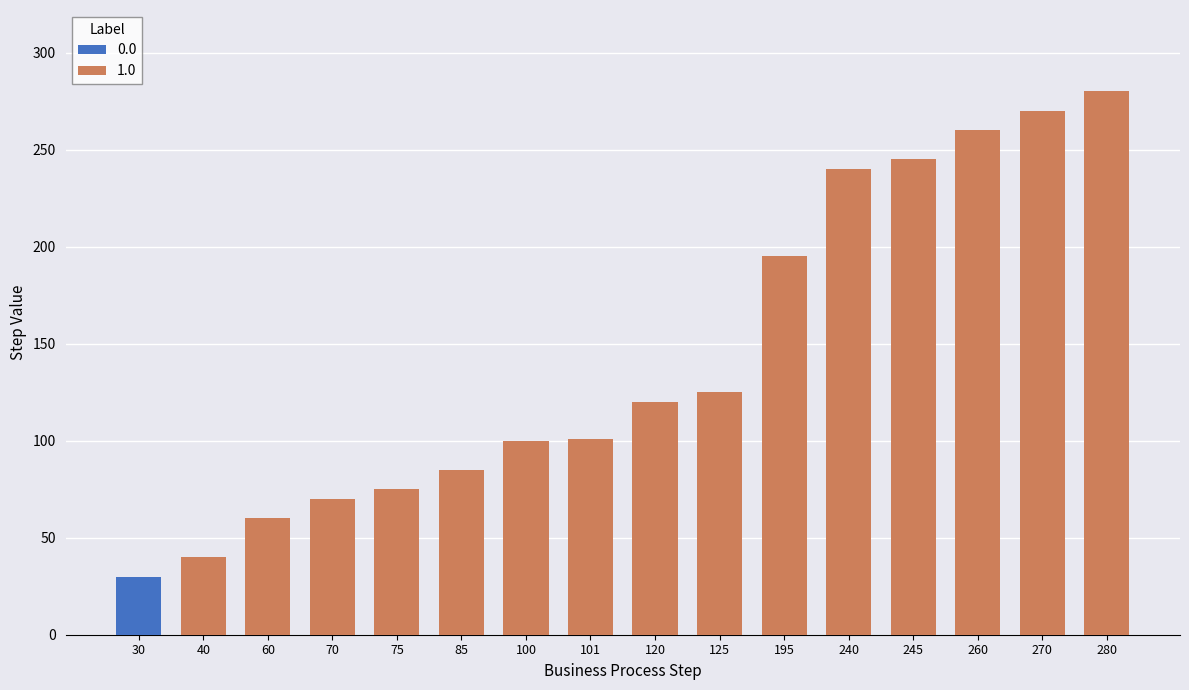

What is the sum of all 1.0 values?

2266